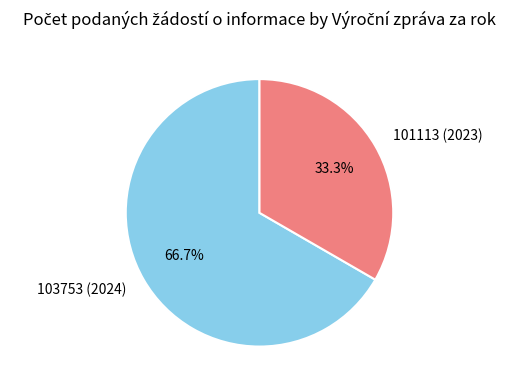

Combined, do 101113 (2023) and 103753 (2024) account for over 50%?

Yes